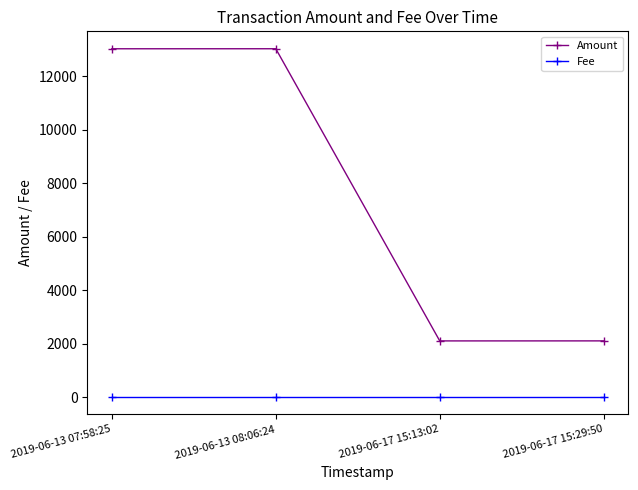

What is the total value across all series at 2019-06-17 15:29:50?

2100.0